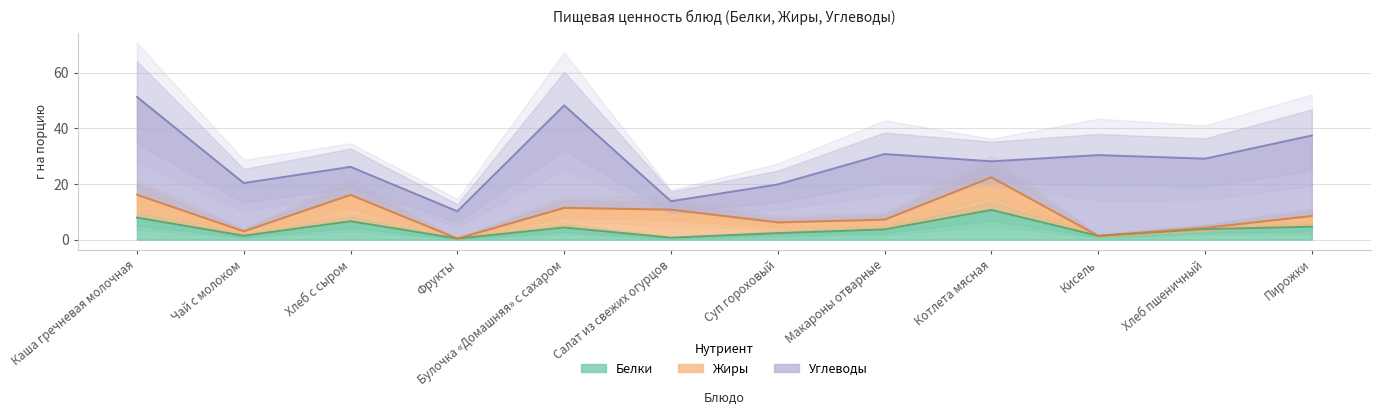

Where do Жиры and Белки first cross each other?

Хлеб с сыром and Фрукты